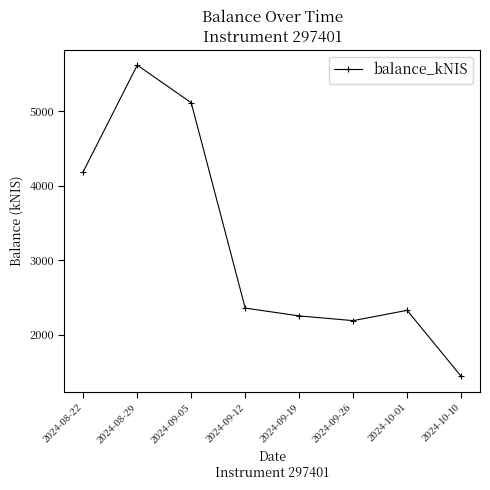

The value at 2024-08-29 is 5613.5. True or false?

True